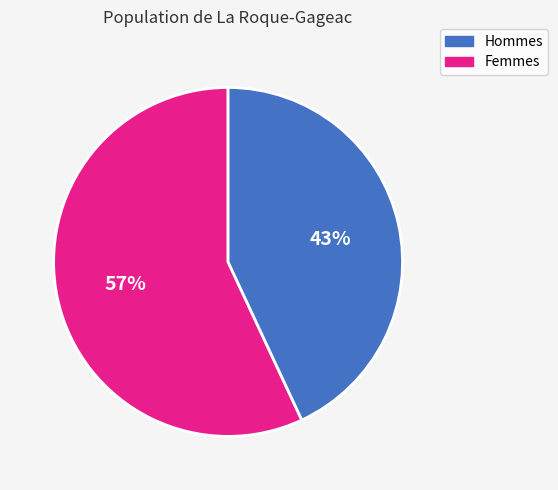

Is there a majority slice in this chart?

Yes